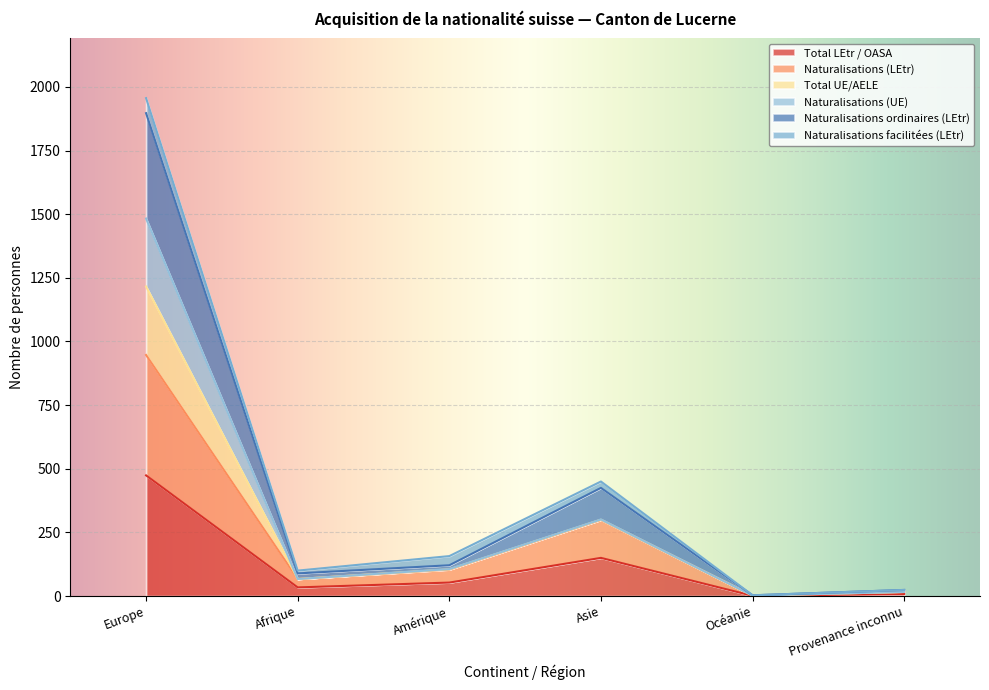

What is the maximum value for Total LEtr / OASA?

474